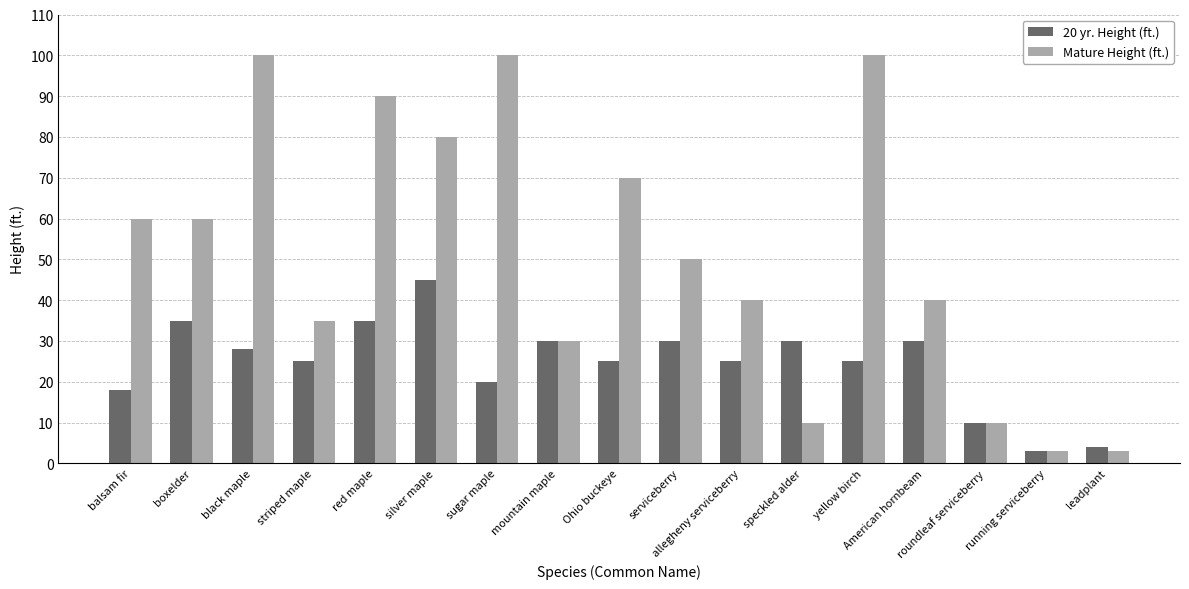

Which series has the widest spread of values?

Mature Height (ft.)